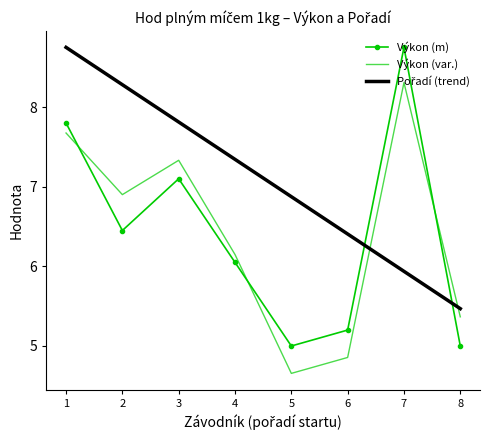

What is the maximum value for Výkon (var.)?

8.3